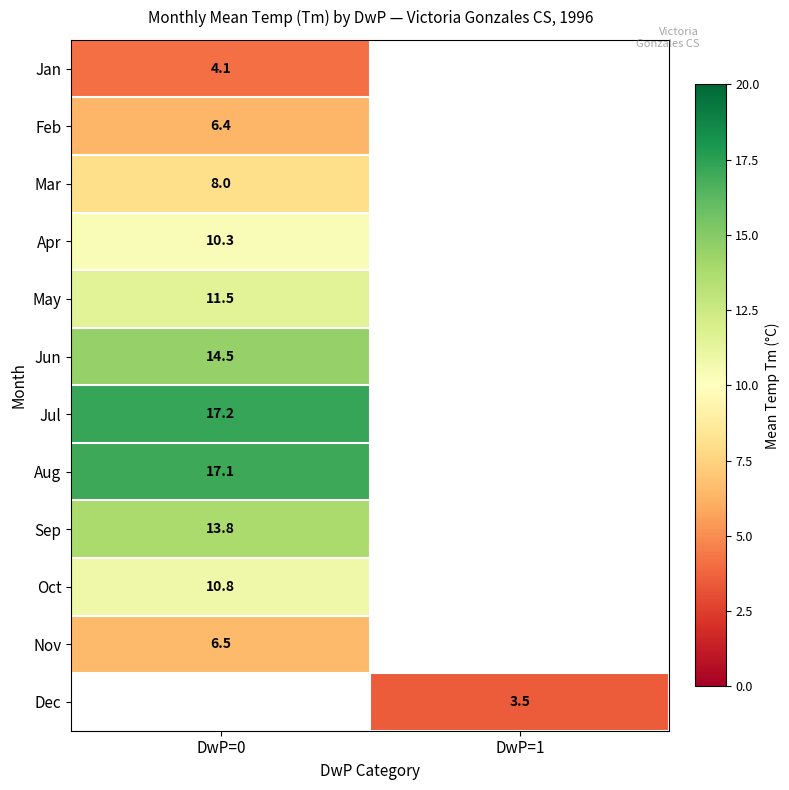

How many data points does each series have?

2